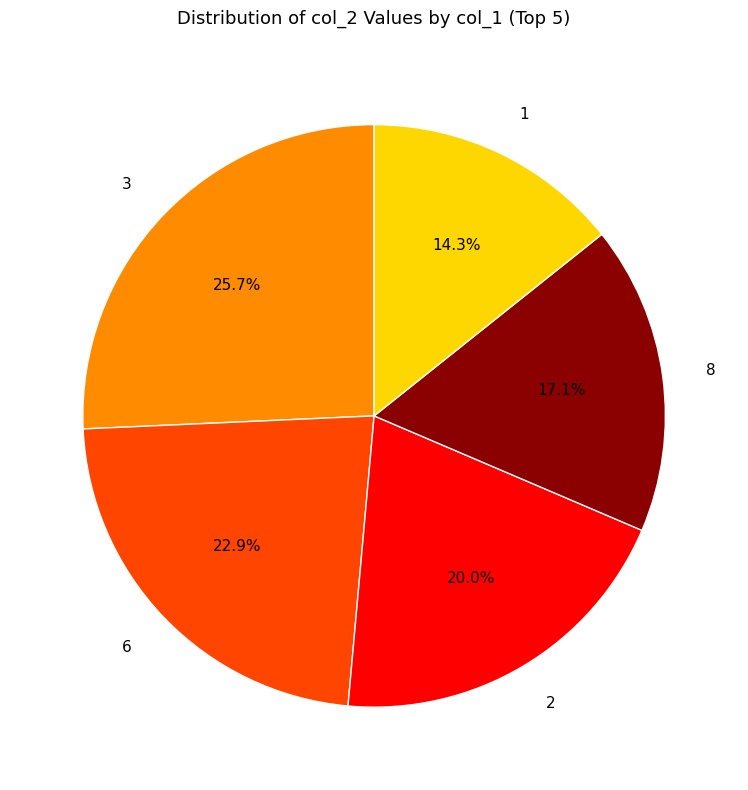

Is it true that 8 is 24% of the pie?

False